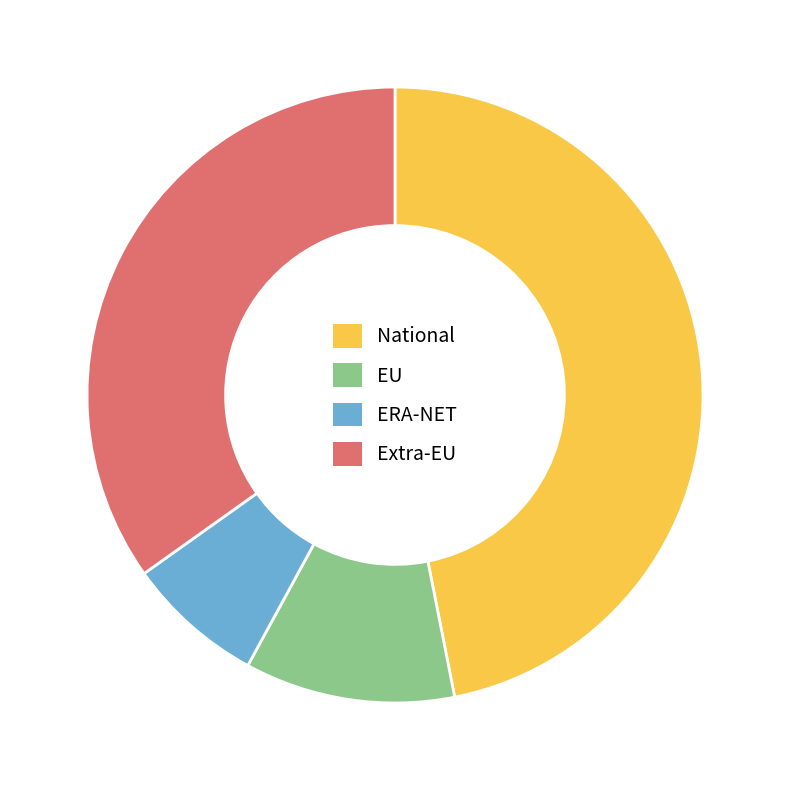

Combined, do ERA-NET and National account for over 50%?

Yes